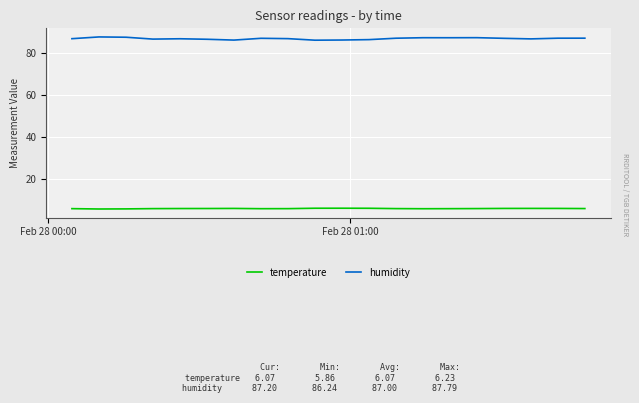

What is the smallest value displayed?

5.9